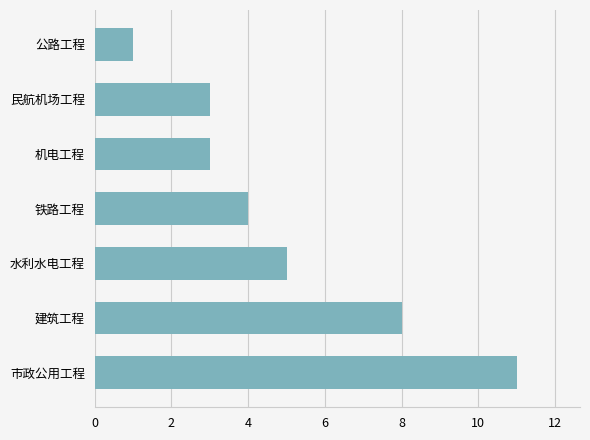

Which label corresponds to the largest value in the chart?

市政公用工程